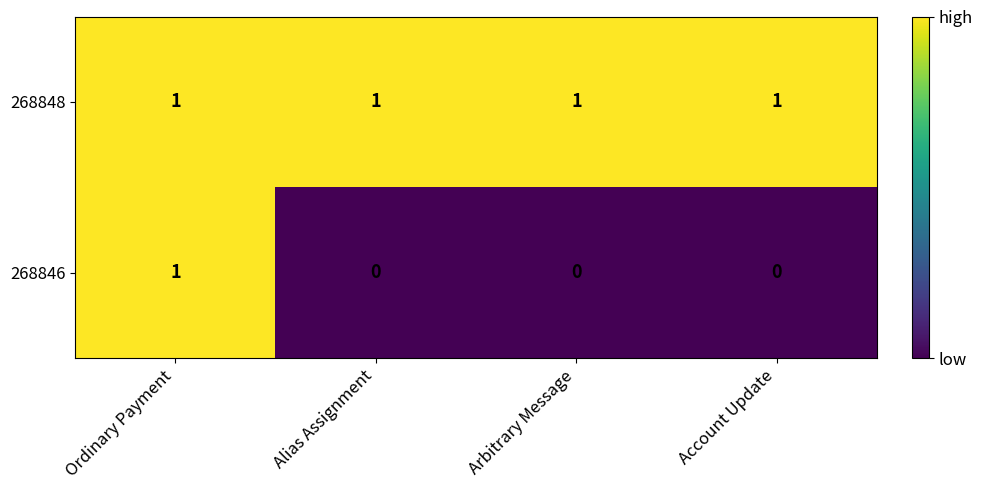

Count the number of categories in the chart.

4